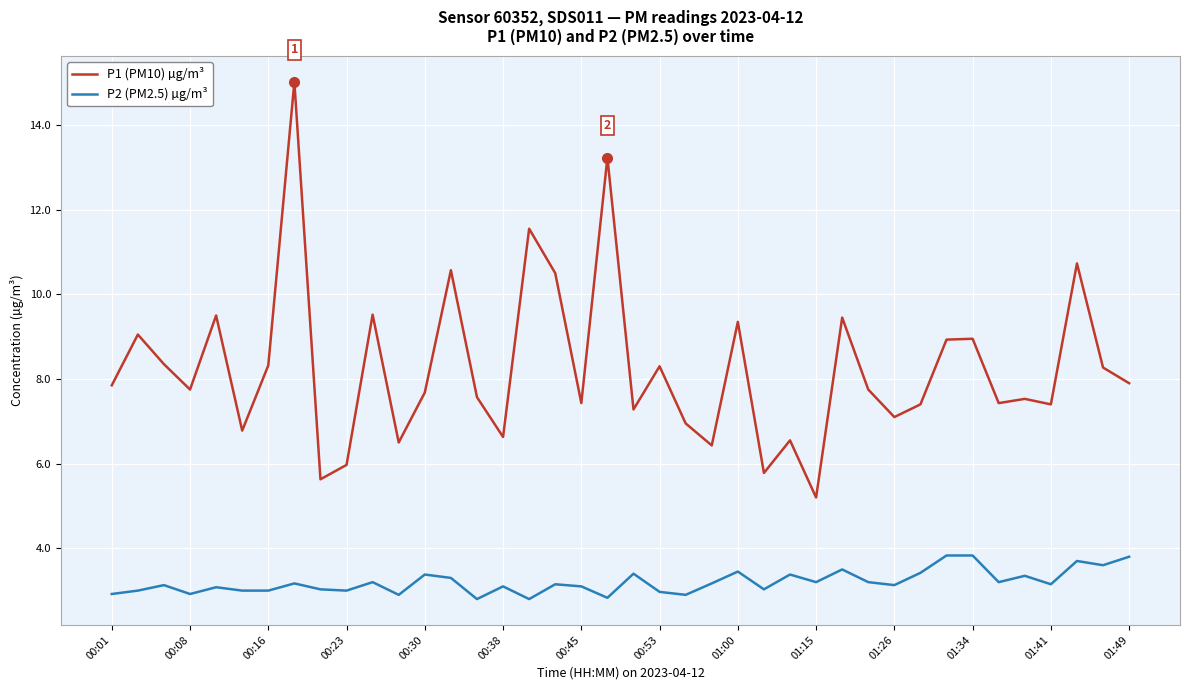

Does the chart display data point markers on the line(s)?

No